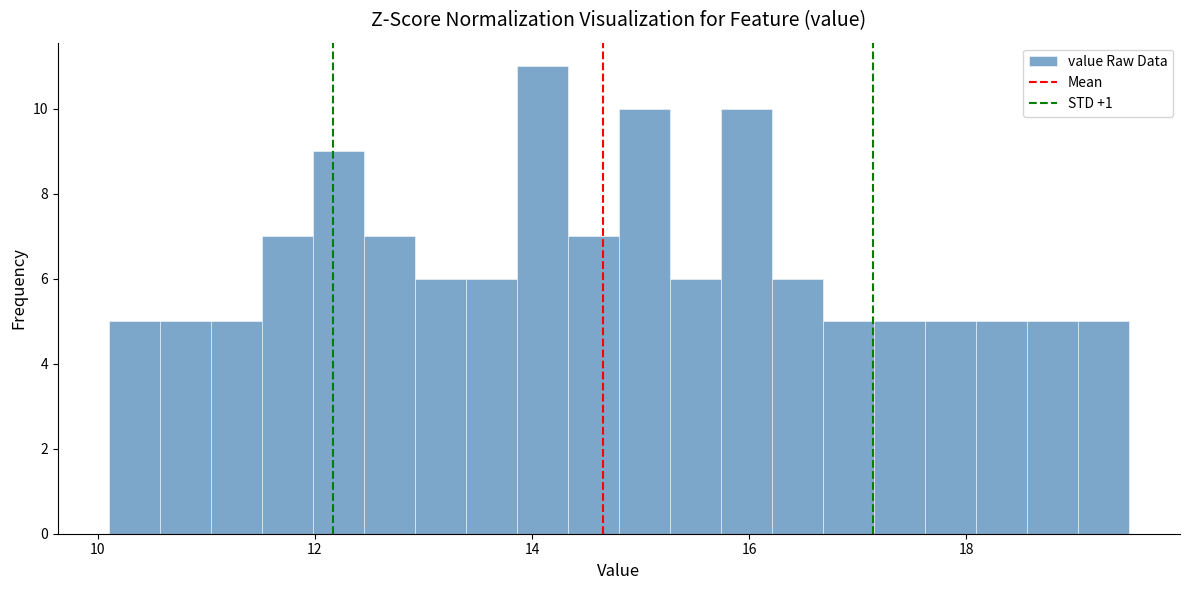

Read against the x-axis, roughly where is the centre of the tallest bar?

14.0